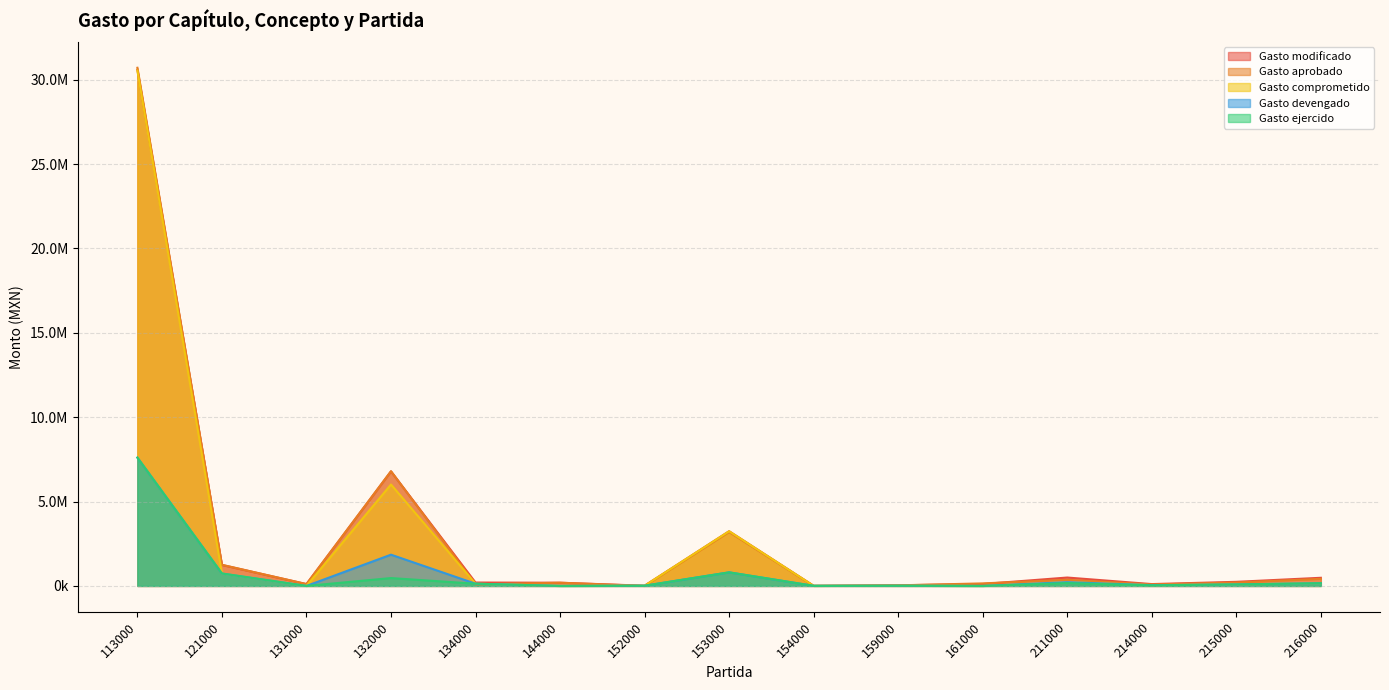

At how many categories does at least one series exceed 12852401?

1